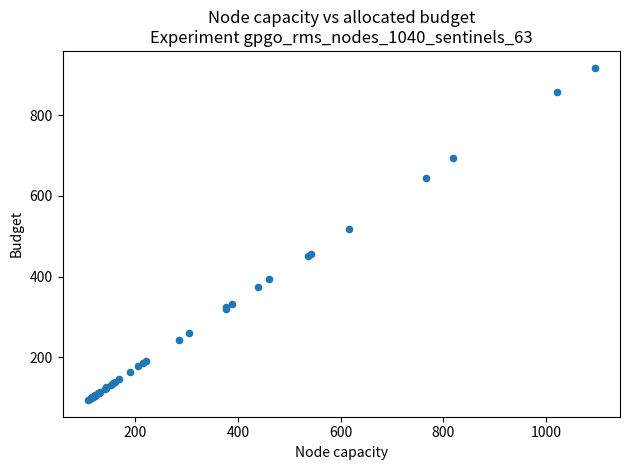

What Y value in the scatter plot is closest to 506?

517.6